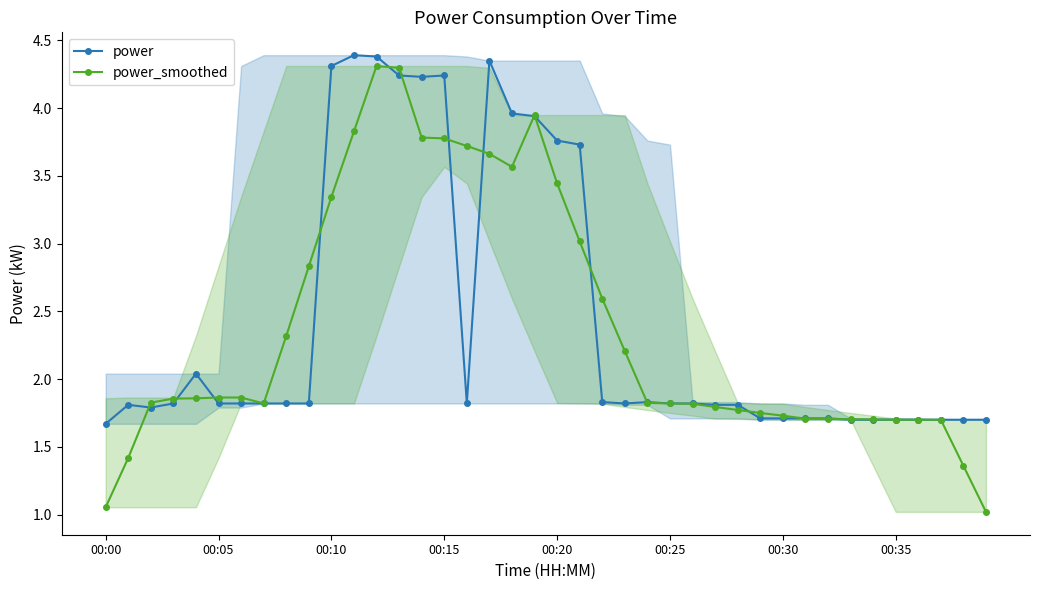

True or false: power_smoothed has more than 1 points higher than both neighbors.

True